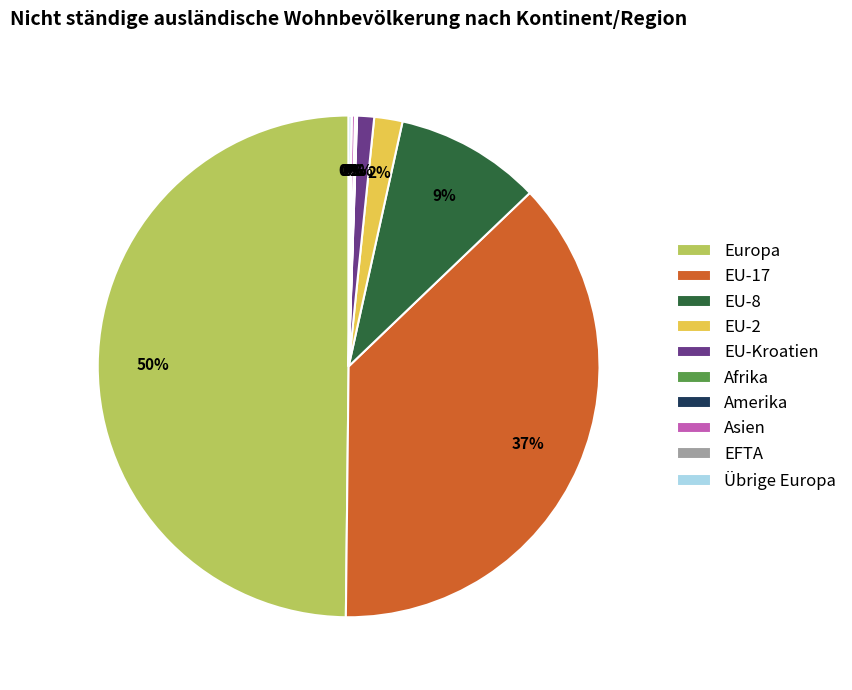

True or false: Europa accounts for 50% of the total.

True